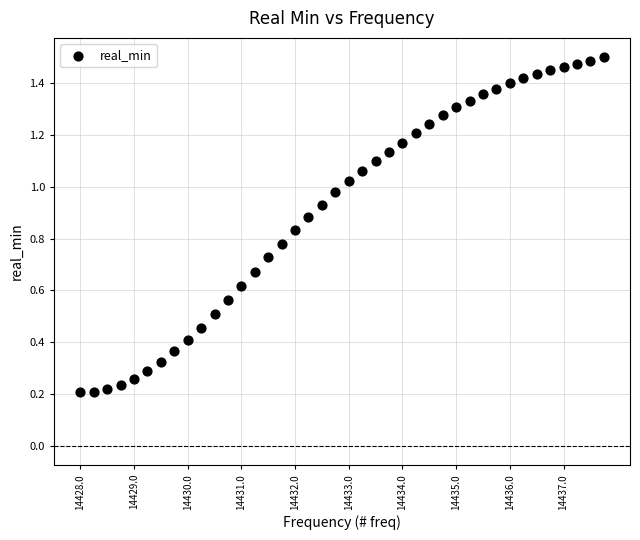

What is the range of X values (max minus min)?

9.8